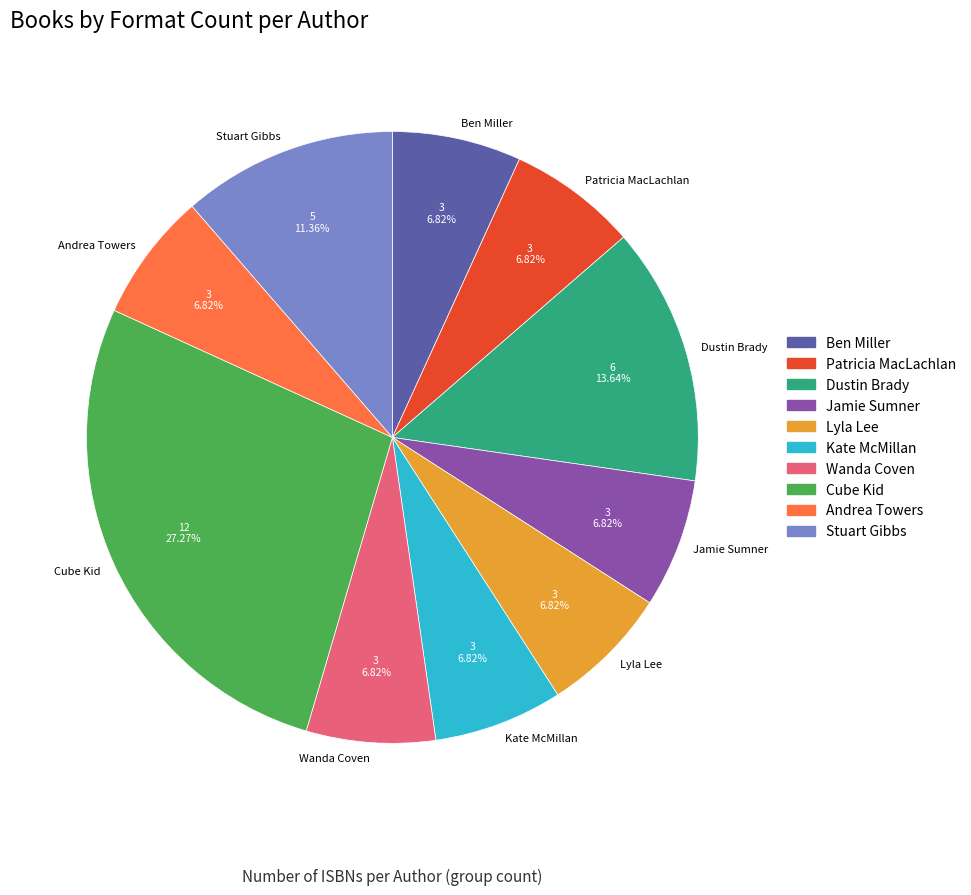

Is it true that Dustin Brady is 14% of the pie?

True